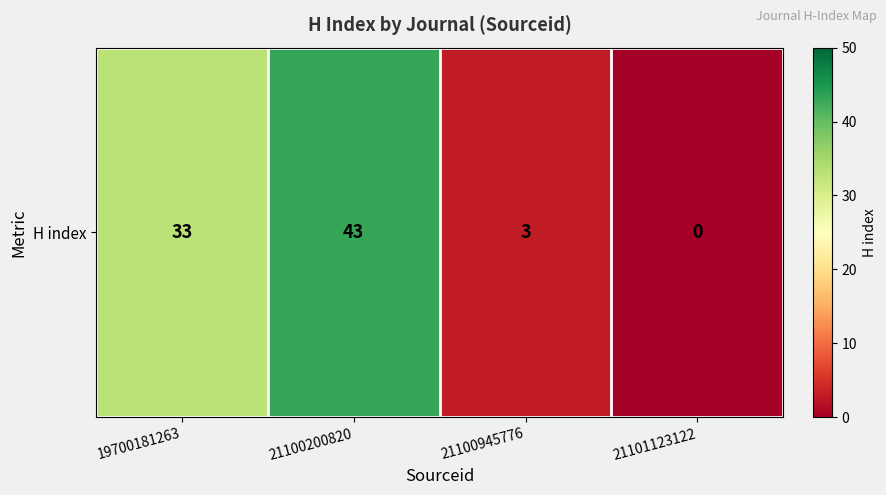

How many series are shown in this chart?

1